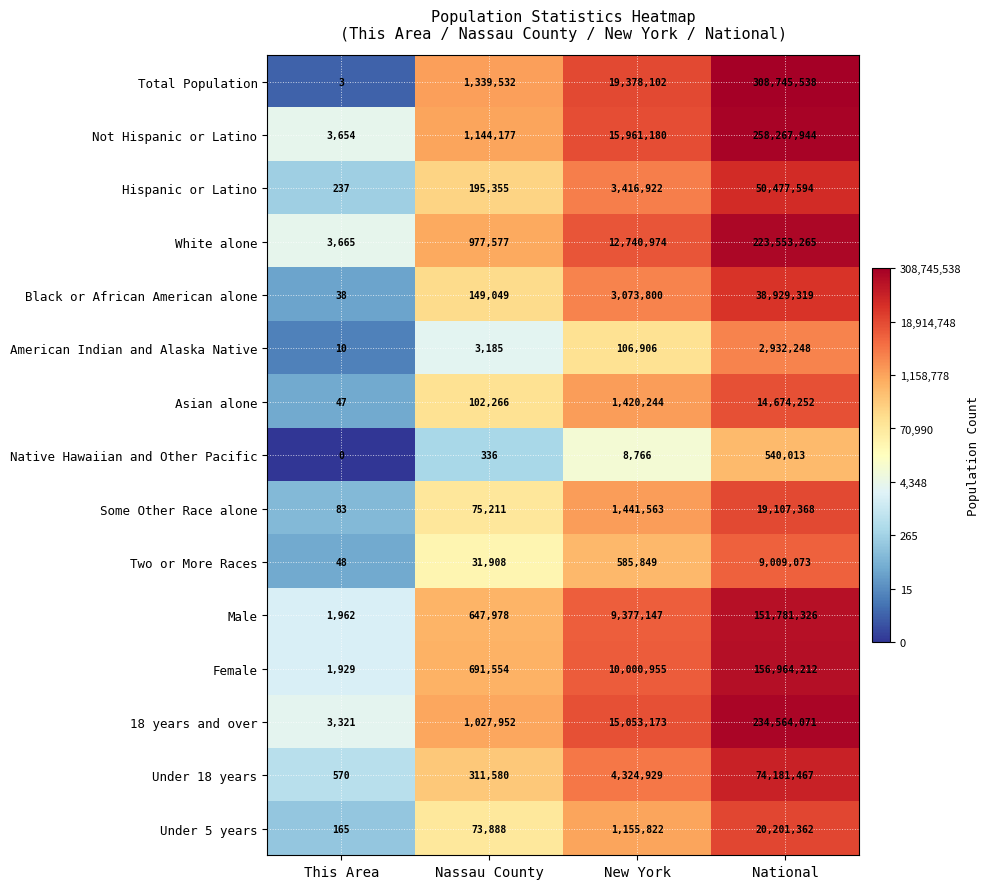

Rank the series at Nassau County from lowest to highest value.

Native Hawaiian and Other Pacific, American Indian and Alaska Native, Two or More Races, Under 5 years, Some Other Race alone, Asian alone, Black or African American alone, Hispanic or Latino, Under 18 years, Male, Female, White alone, 18 years and over, Not Hispanic or Latino, Total Population